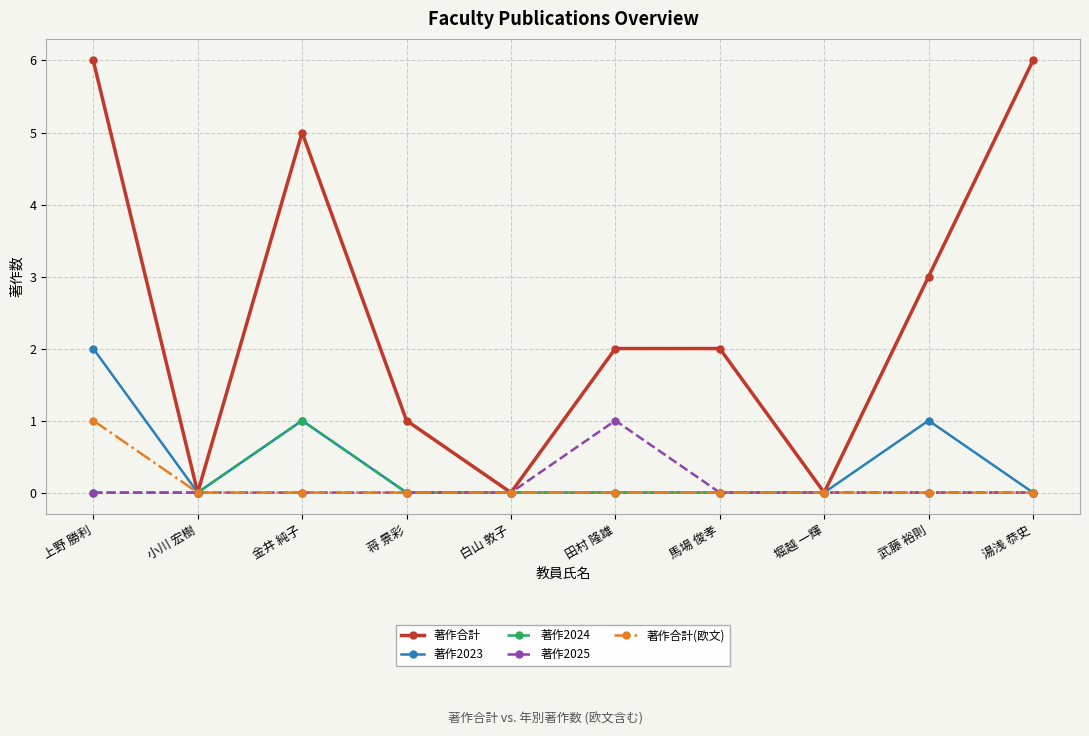

What are all the series names shown in the legend?

著作合計, 著作2023, 著作2024, 著作2025, 著作合計(欧文)